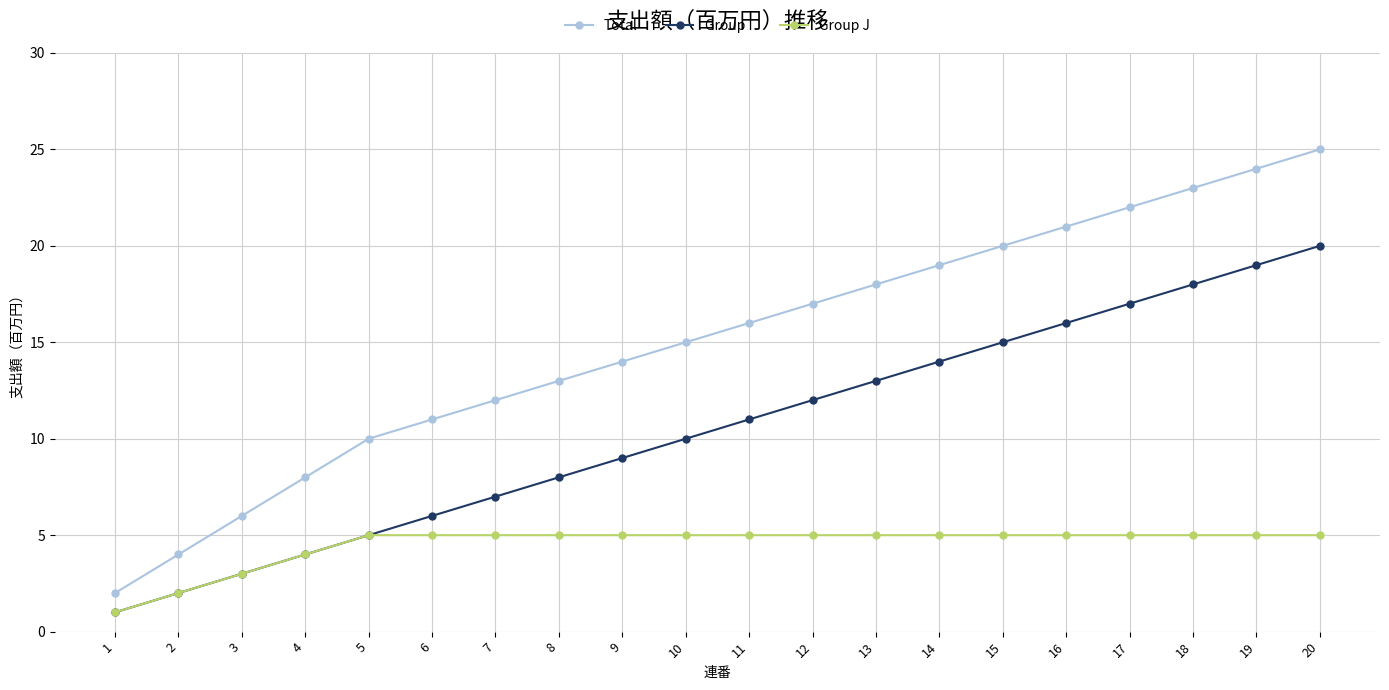

What is the spread (max minus min) of values at 10?

10